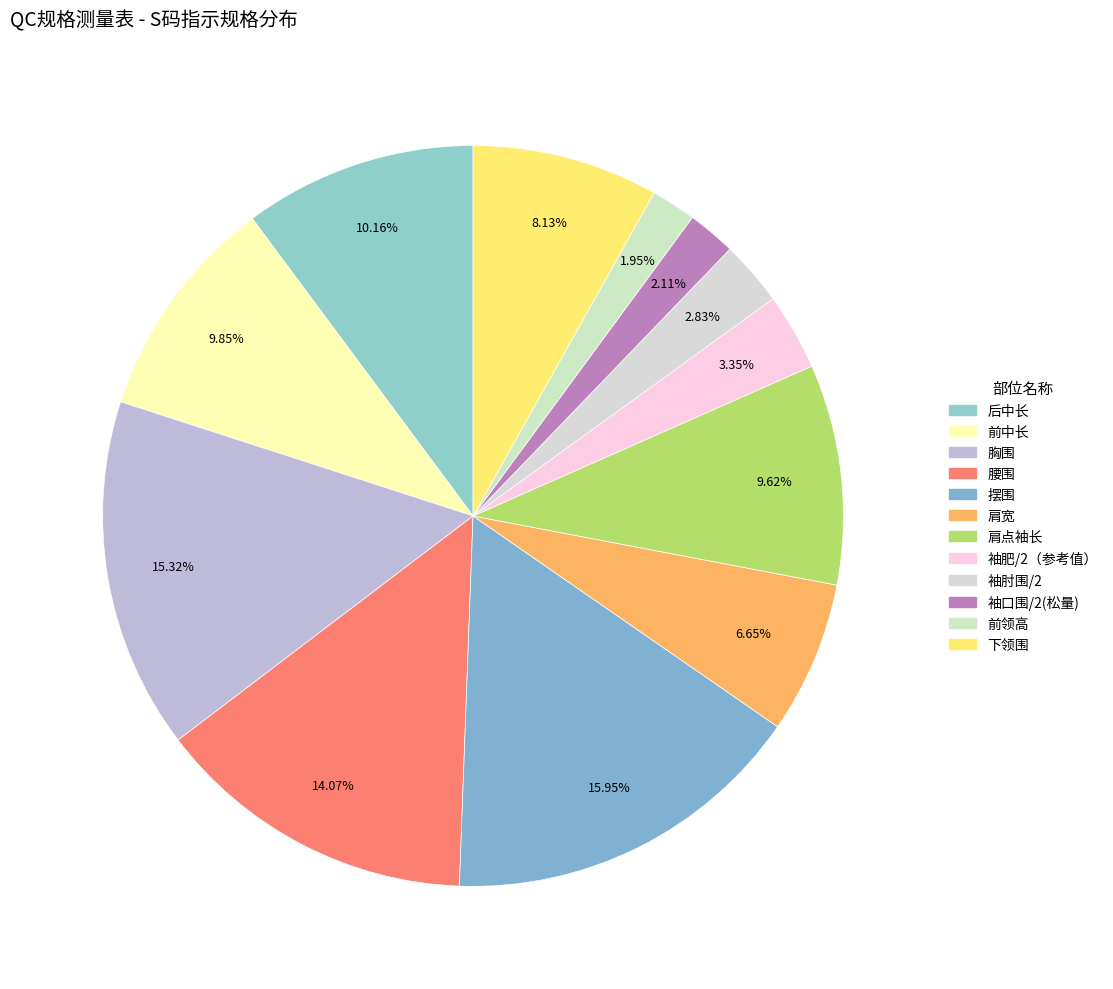

Is 肩宽 the majority of the pie?

No